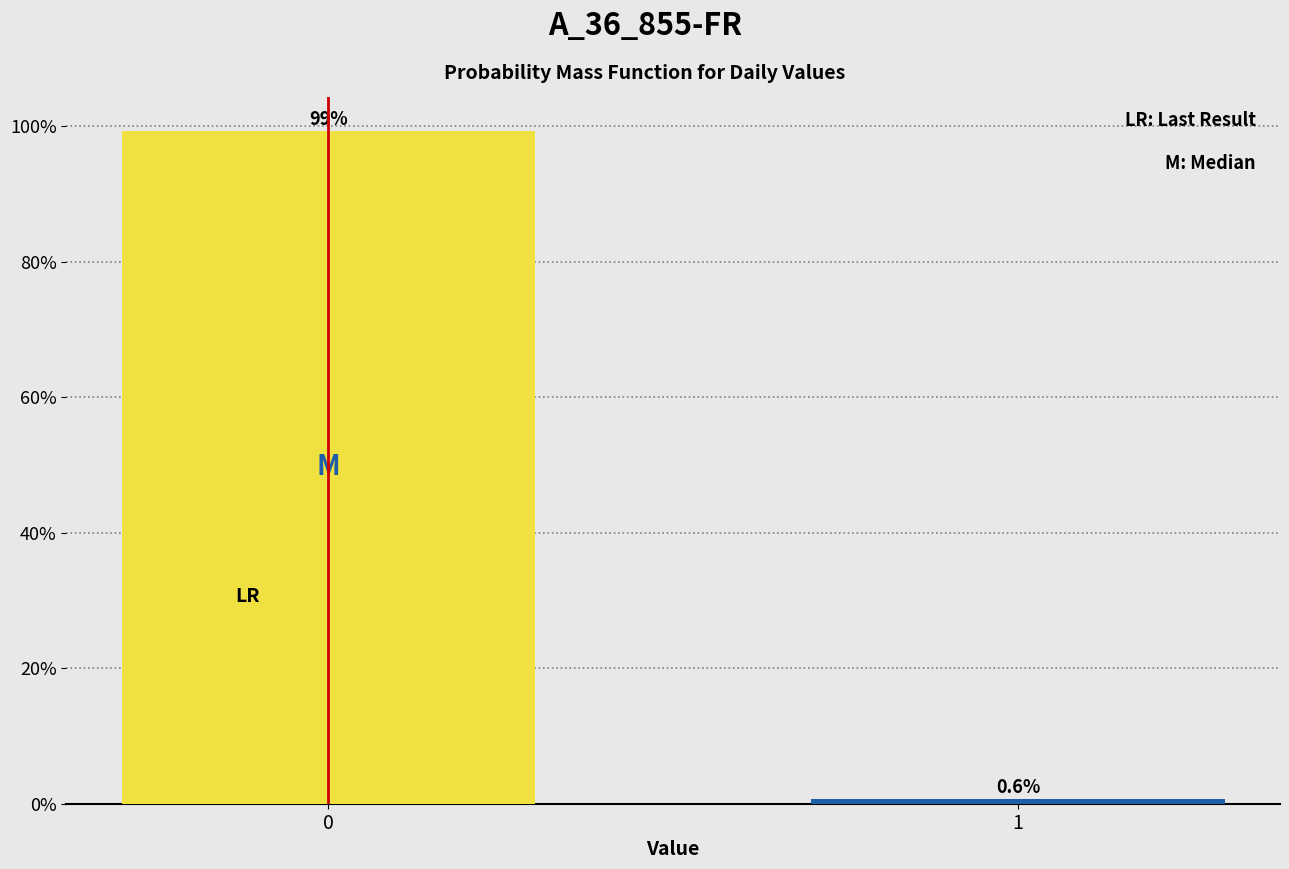

Reading right to left, extract all data points from this chart.

0.6	99.4